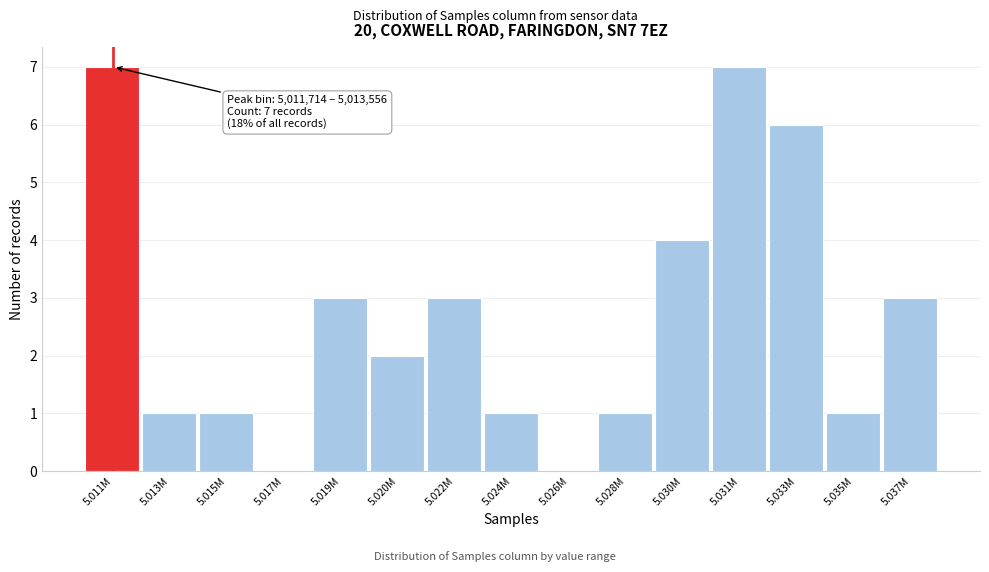

Reading left to right, what are all the values shown in this chart?

5.011M=7	5.013M=1	5.015M=1	5.017M=0	5.019M=3	5.020M=2	5.022M=3	5.024M=1	5.026M=0	5.028M=1	5.030M=4	5.031M=7	5.033M=6	5.035M=1	5.037M=3